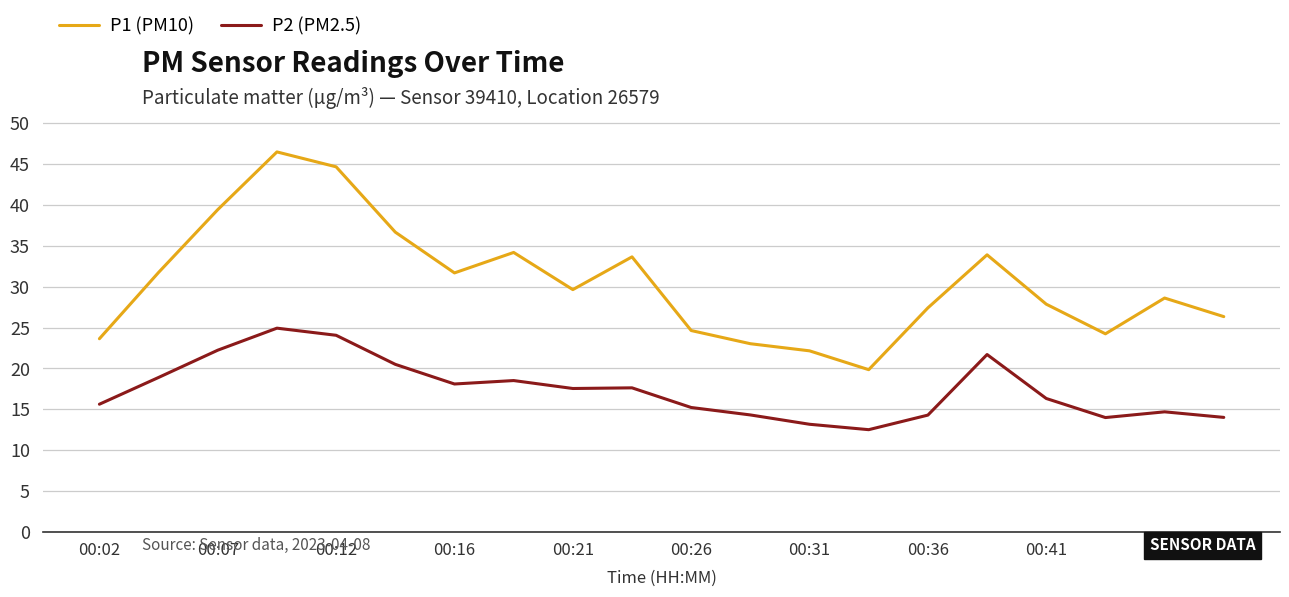

Rank the series by their average value, from highest to lowest.

P1 (PM10), P2 (PM2.5)